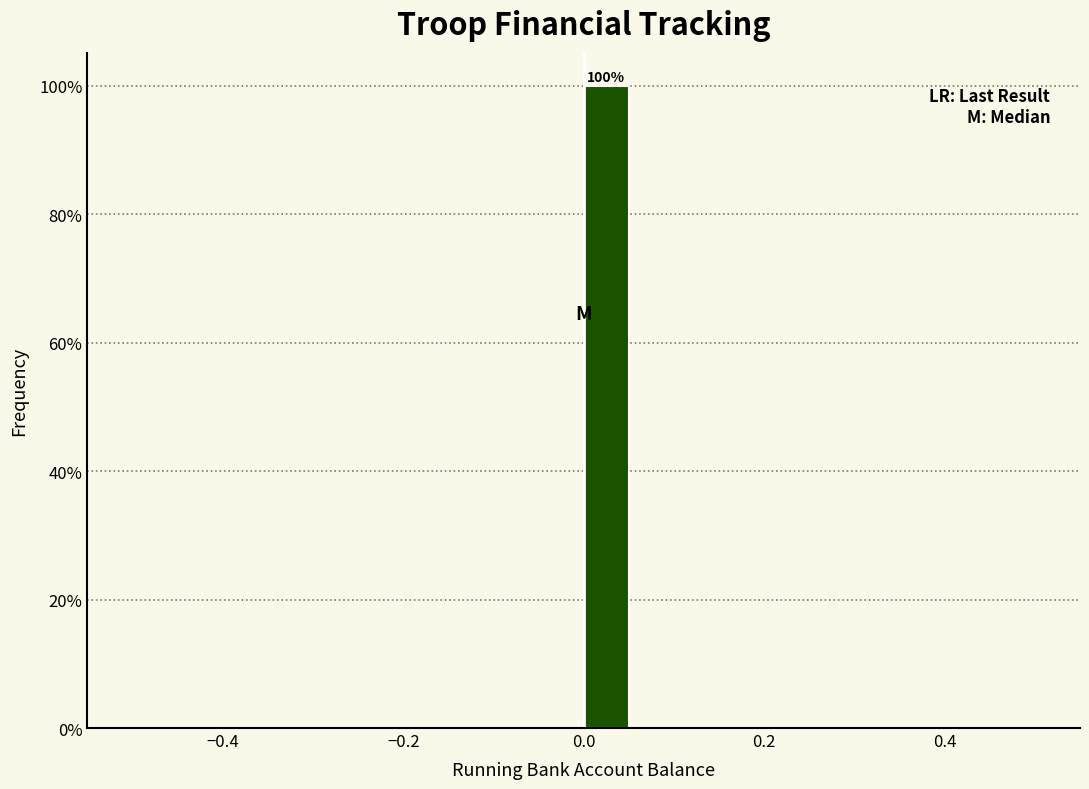

Read against the x-axis, roughly where is the centre of the tallest bar?

0.02